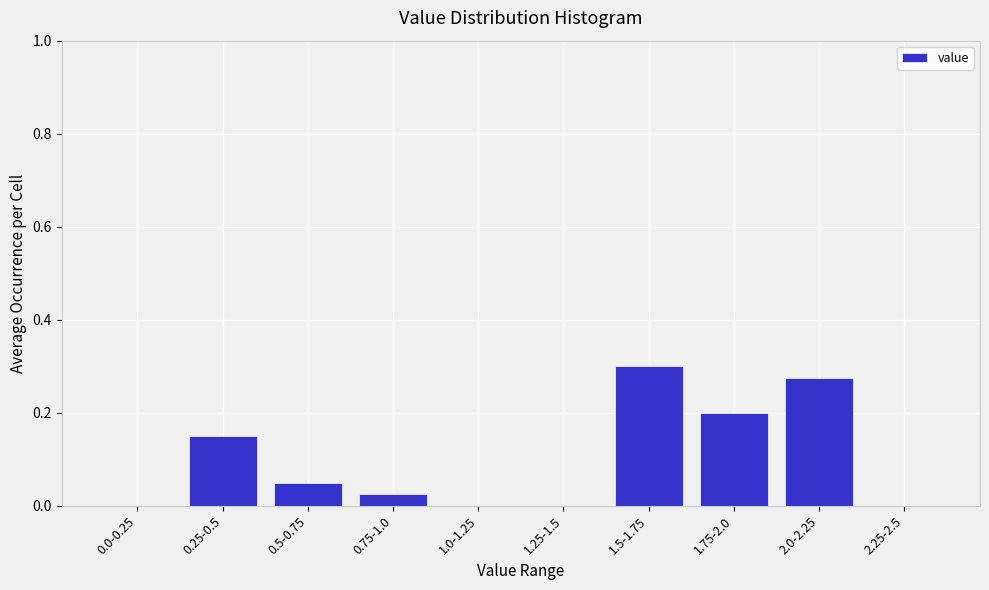

Which has a higher value, 1.5-1.75 or 2.25-2.5?

1.5-1.75